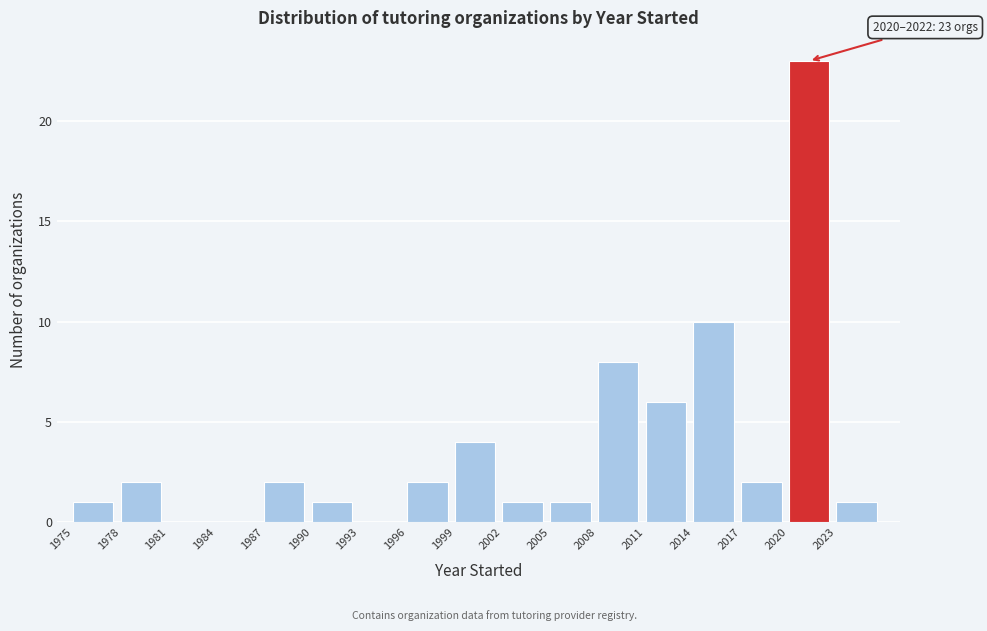

Over which range of the x-axis is the bar tallest?

2020 to 2023